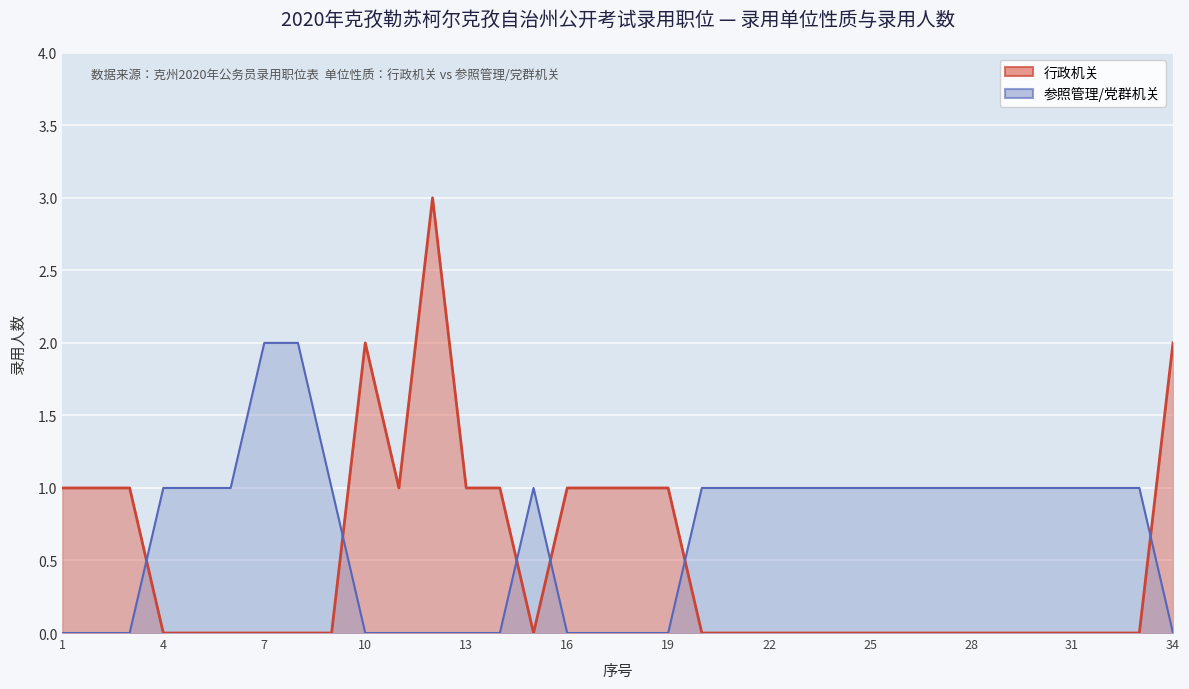

What is the value of the 行政机关 point at the 34th from the left?

2